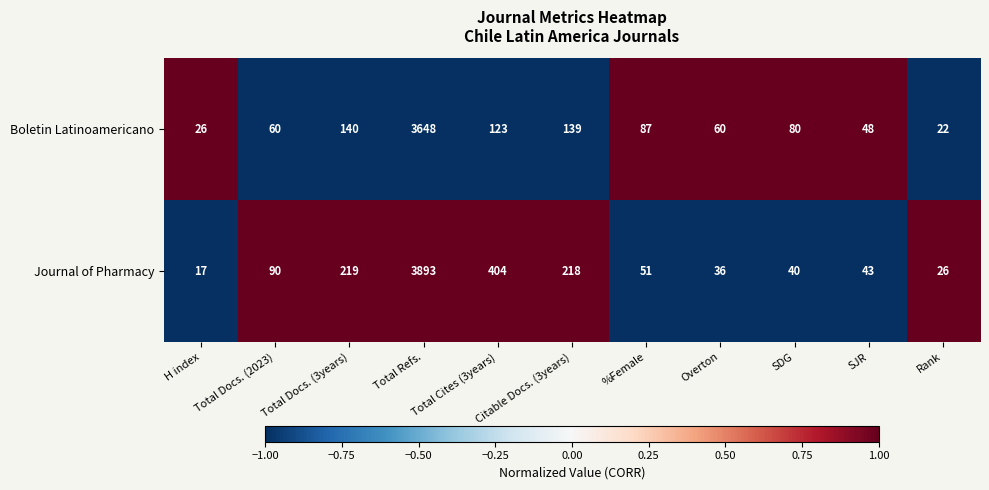

At which label is Journal of Pharmacy closest to 1955?

Total Cites (3years)